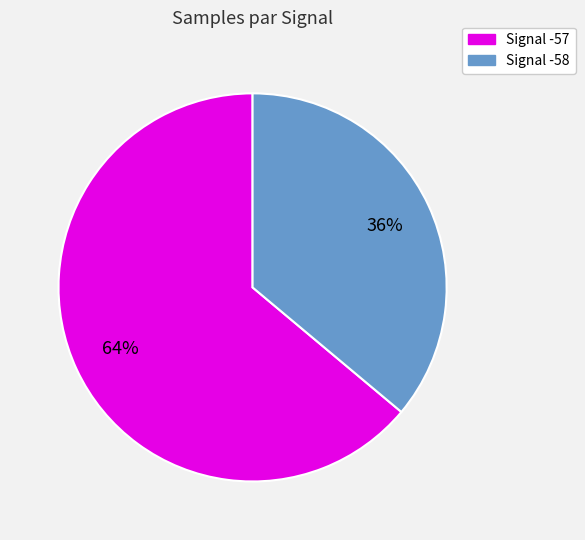

To the nearest percent, what is the difference between the largest and smallest slice percentages?

28%